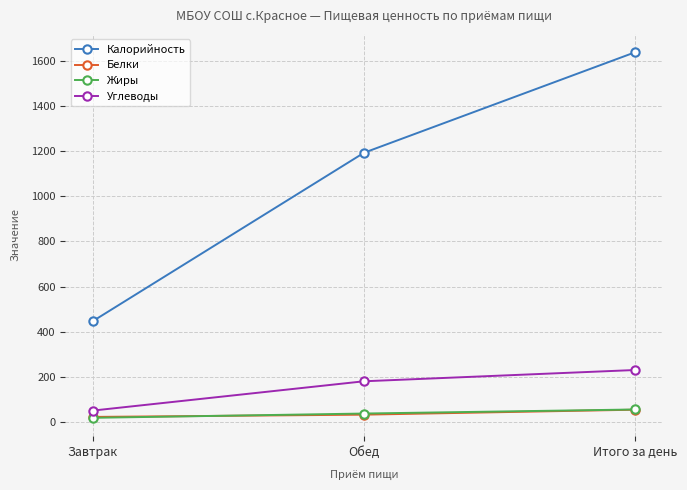

Which series has the widest spread of values?

Калорийность